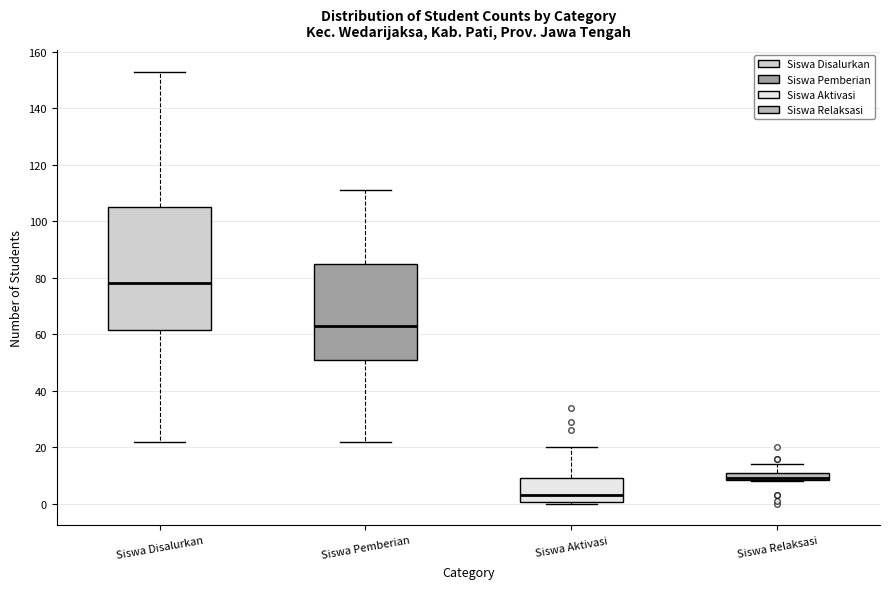

Where does the upper whisker of the box for Siswa Relaksasi end on the y-axis? The values are not printed on the chart, so give them approximately, as read against the axis.

14